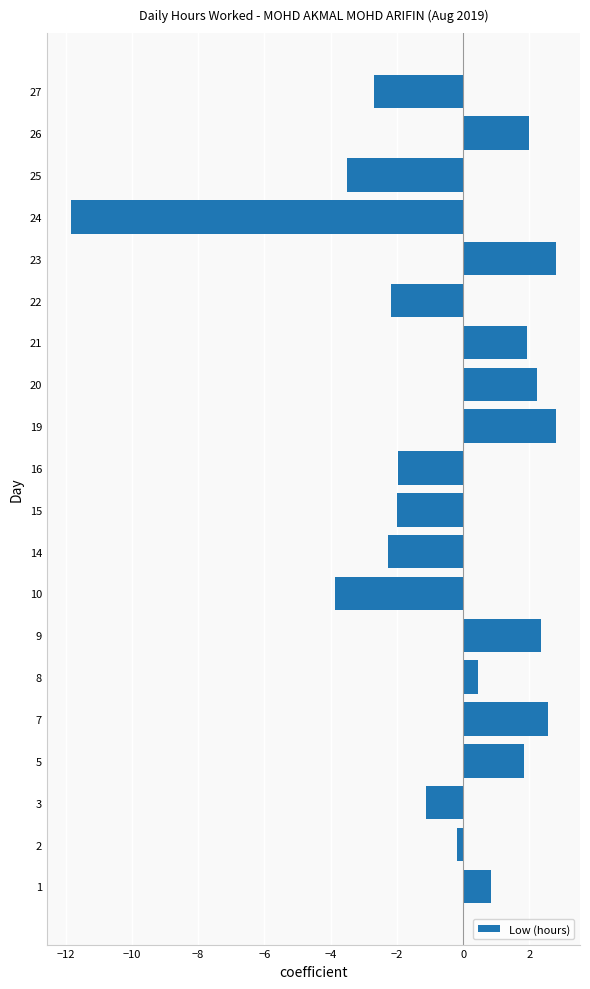

Which has a higher value, 5 or 8?

5